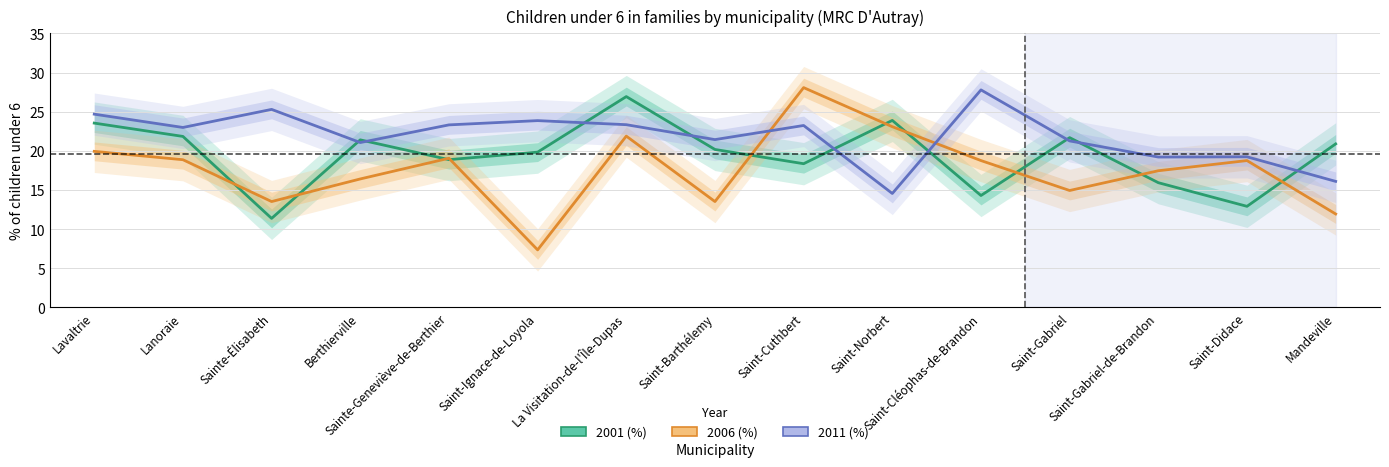

What is the difference between the second highest and minimum values in the 2001 (%) series?

12.5